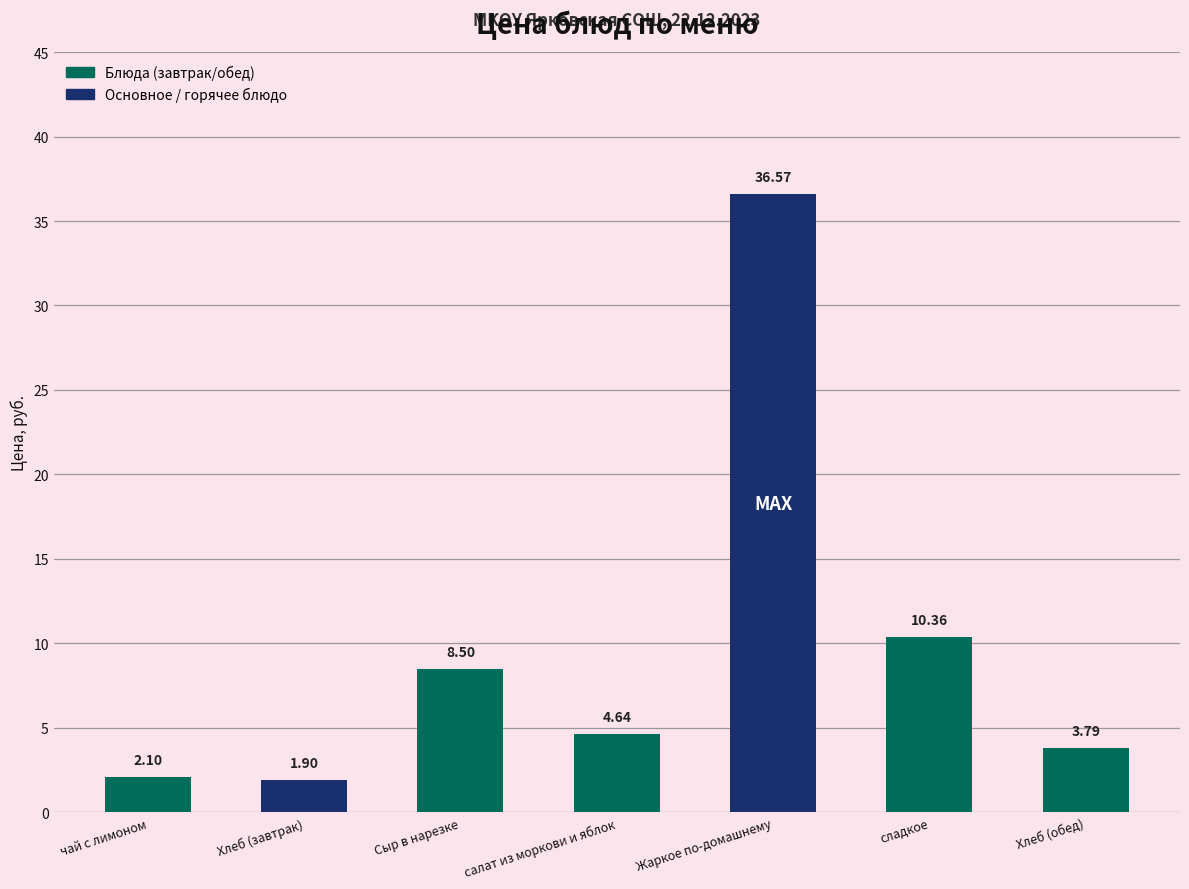

What is the label of the 5th bar from the right?

Сыр в нарезке